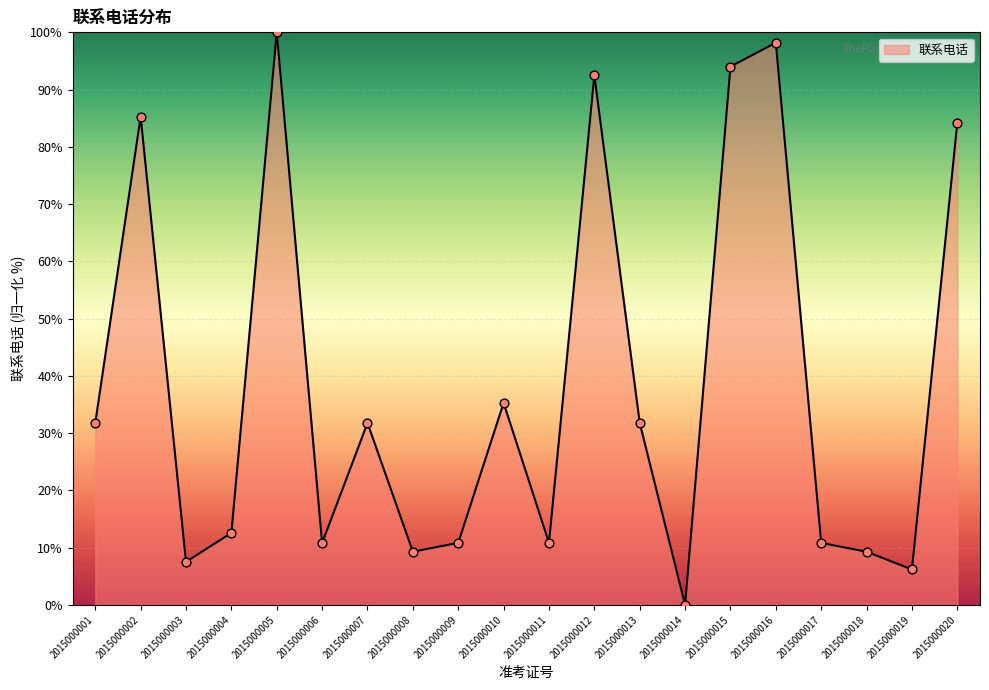

Approximately how many times larger is the value at 2015000008 compared to 2015000019?

1.5